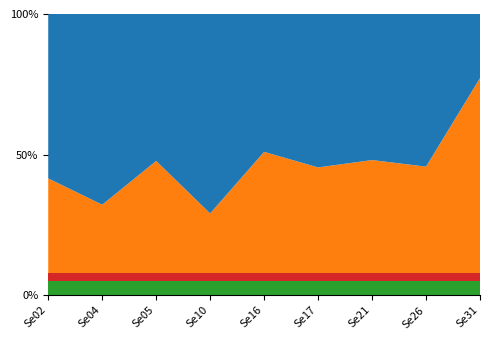

Reading right to left, what are all the values shown in this chart?

Male: 110	541	444	204	744	458	175	160	1754
Female: 373	456	411	170	774	188	160	76	1247